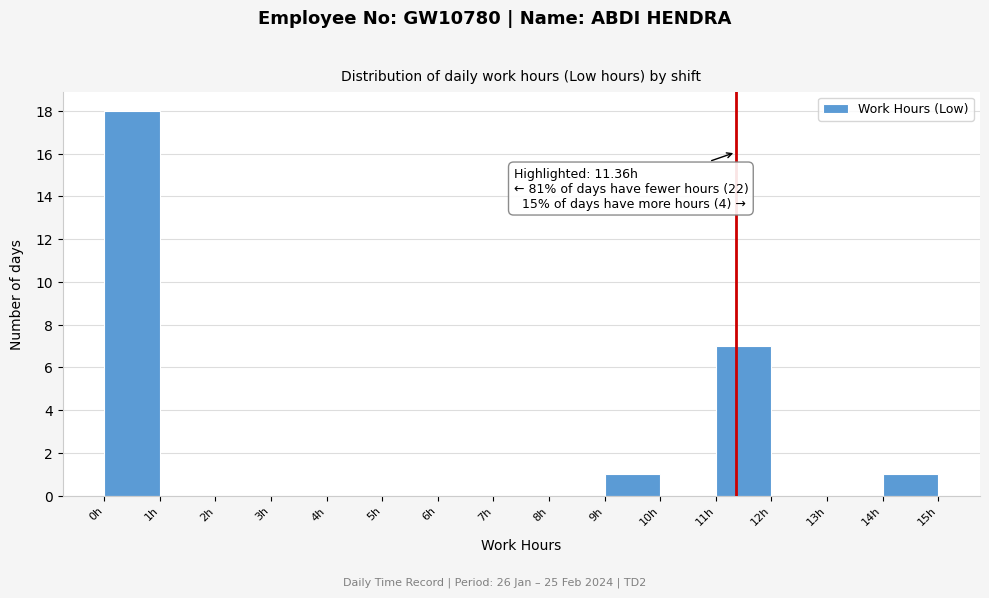

Which range on the x-axis has the tallest bar?

0 to 1